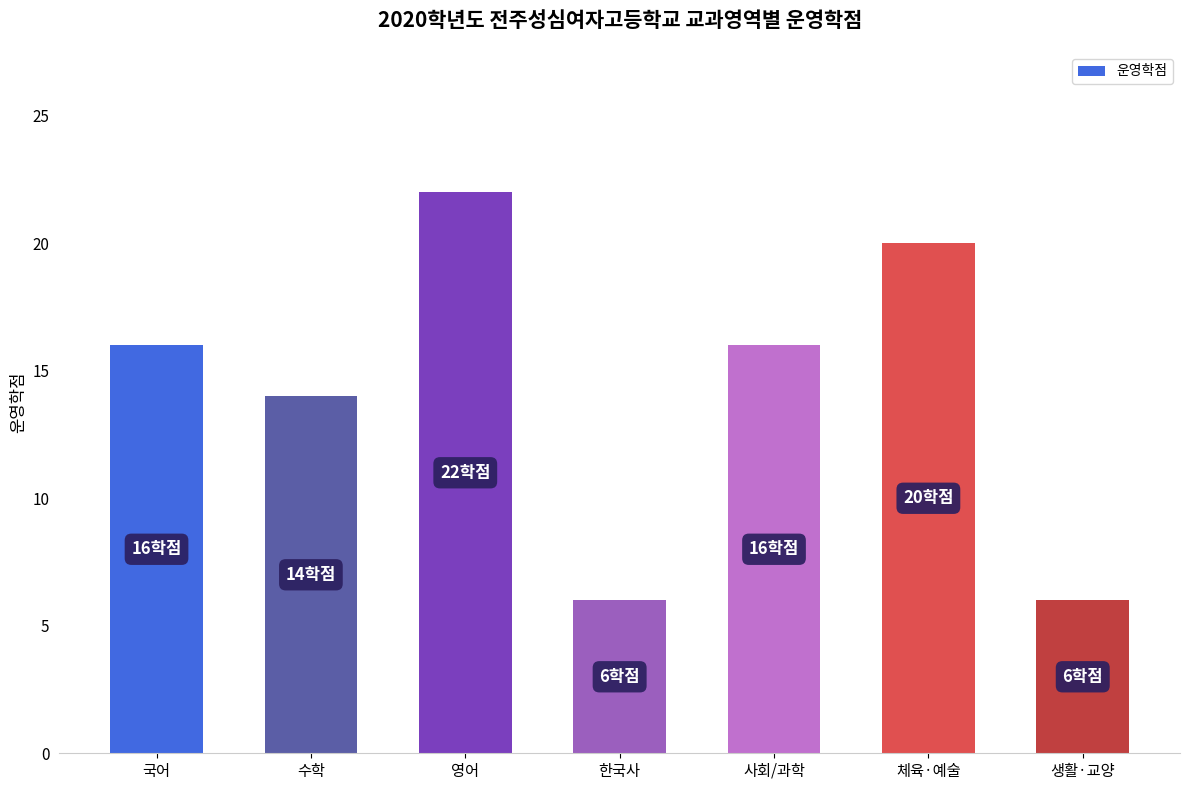

Which category has the highest value across all series?

영어